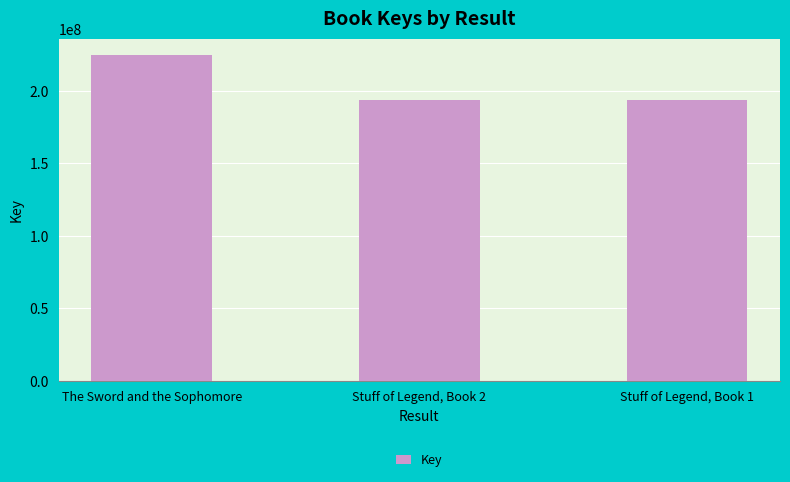

Rank the categories by value from lowest to highest.

Stuff of Legend, Book 1, Stuff of Legend, Book 2, The Sword and the Sophomore